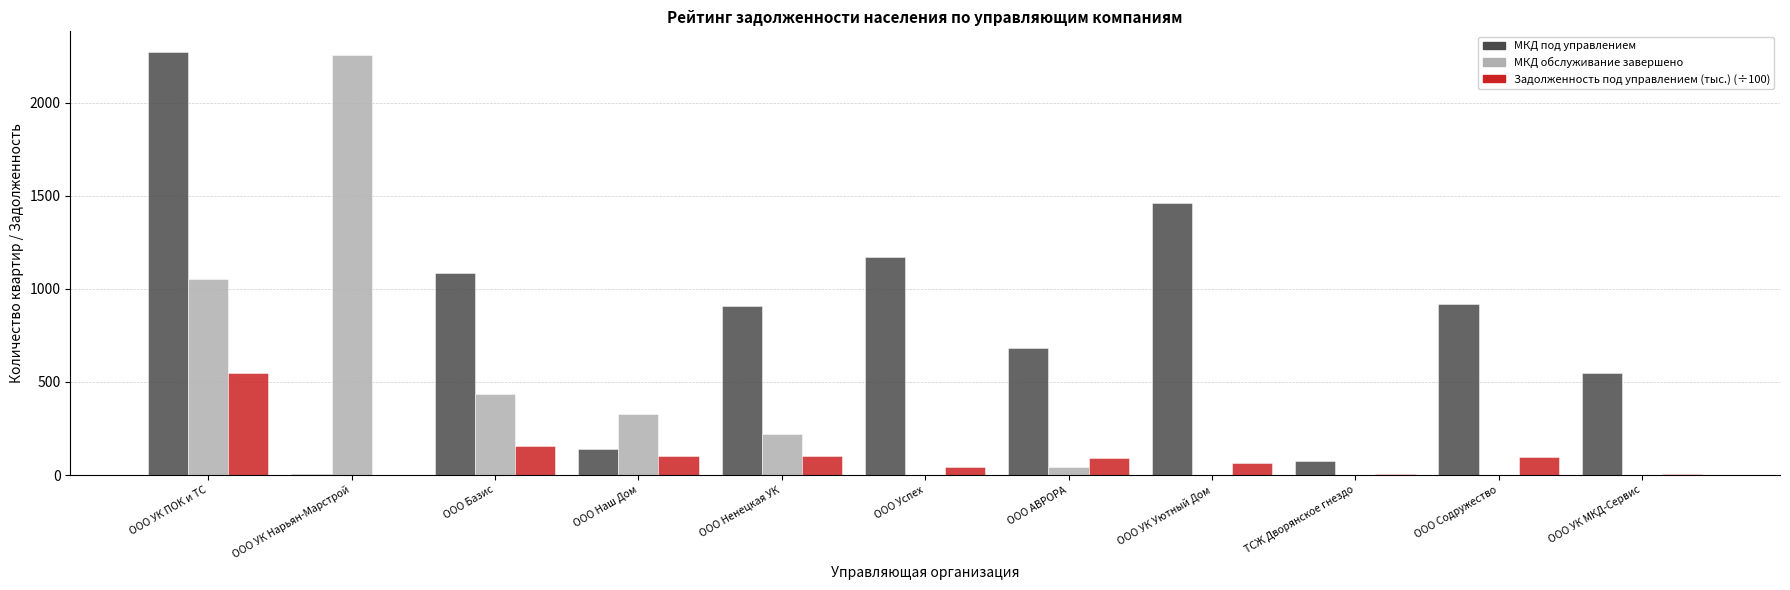

What is the total value across all series at ООО Содружество?

1014.6